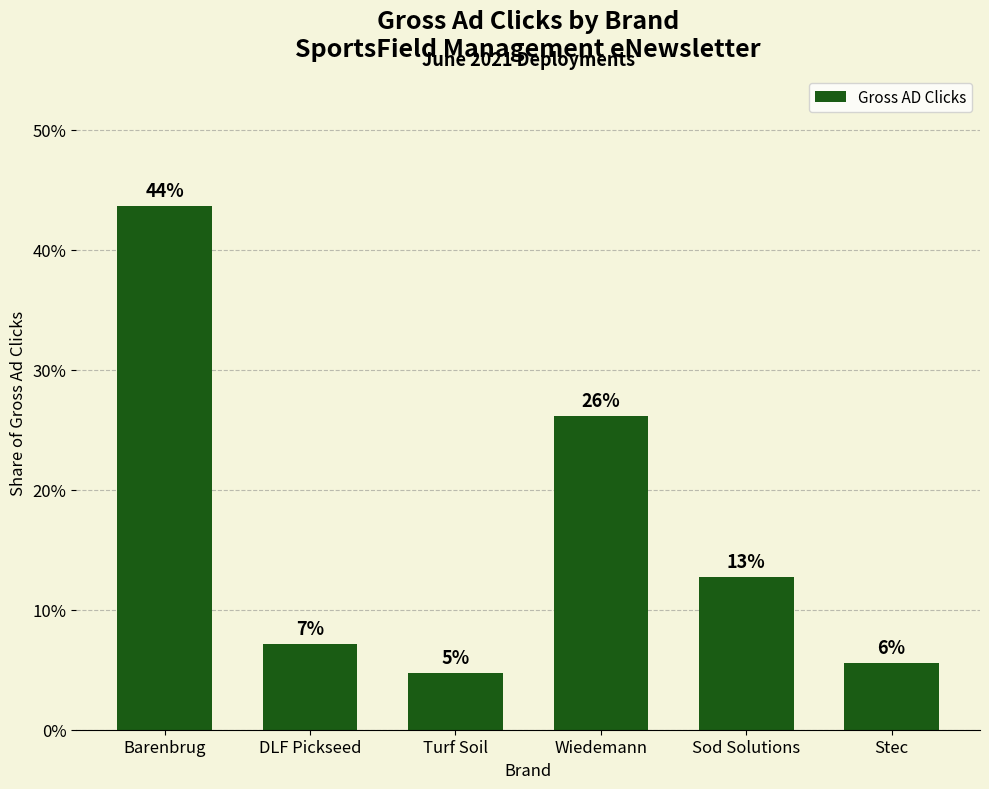

Are the bars horizontal?

No